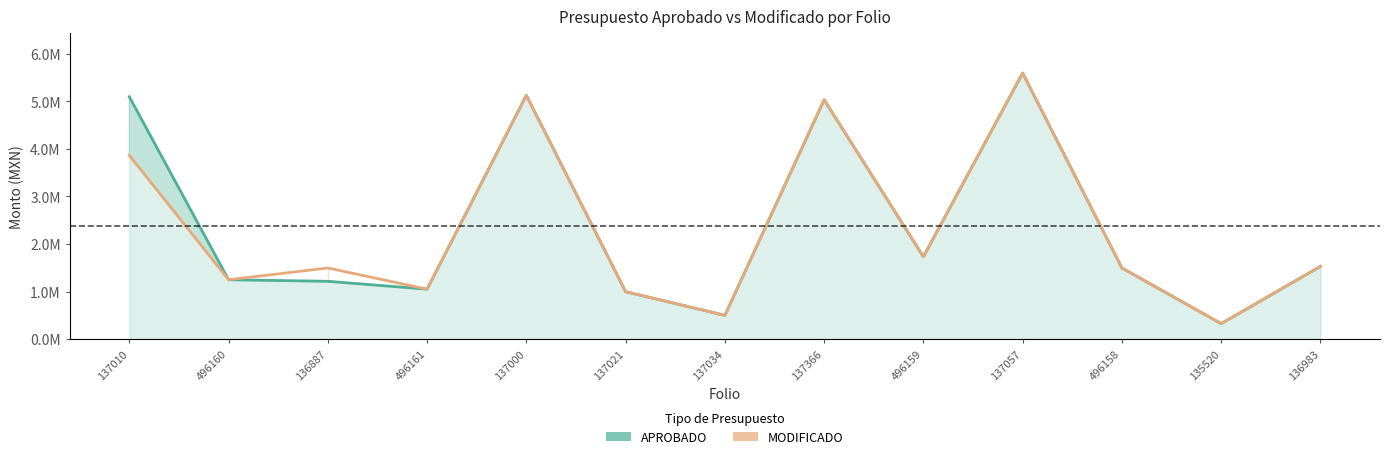

Which category has the highest value in the MODIFICADO series?

137057